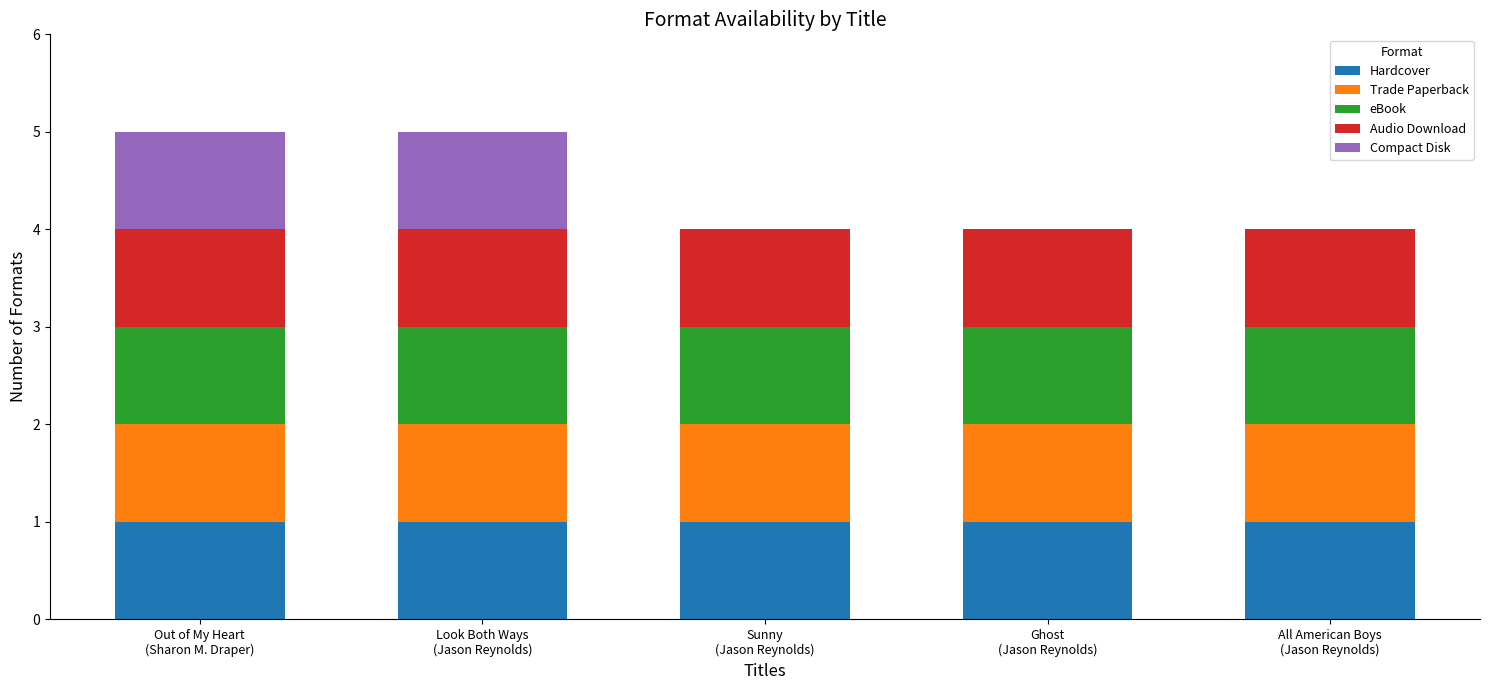

What is the approximate value of Hardcover at Look Both Ways
(Jason Reynolds)?

1